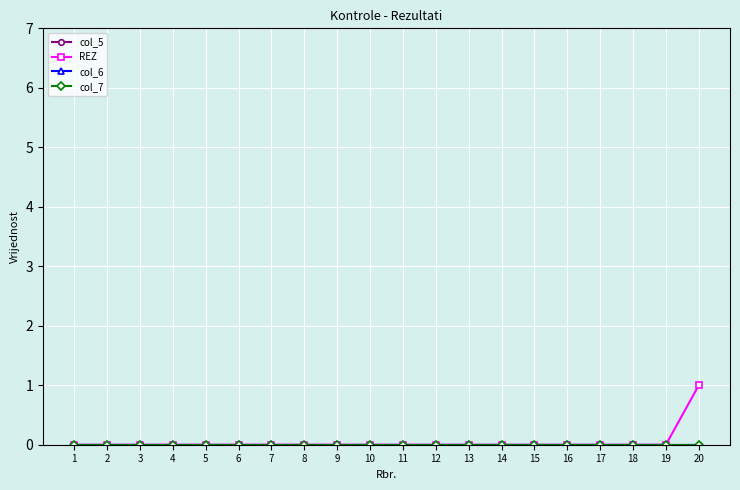

The value of REZ at 14 is -1. True or false?

False